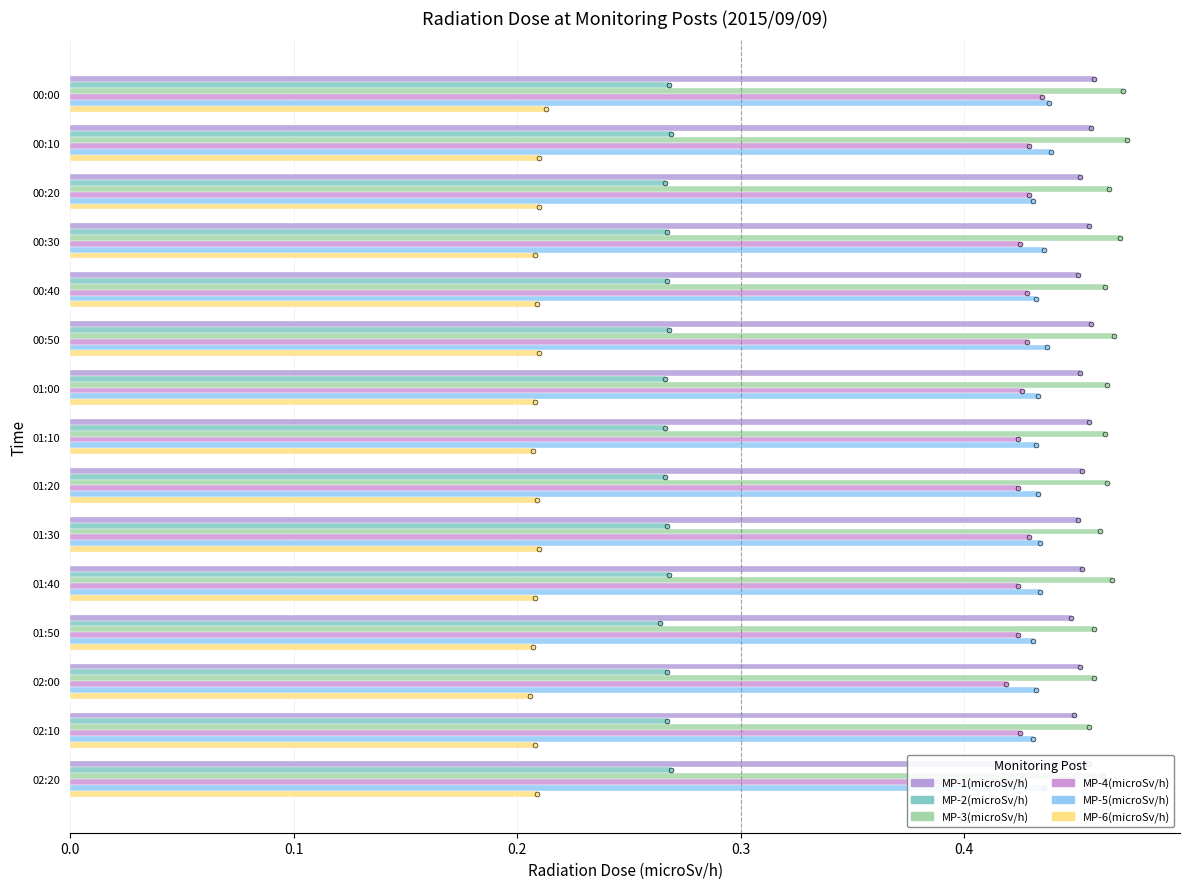

What is the value of the MP-6(microSv/h) bar at the 10th from the left?

0.2